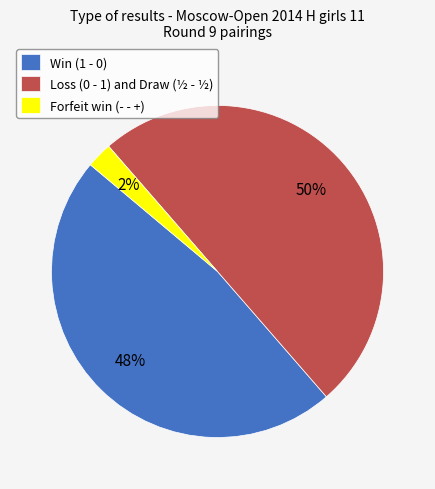

Do Forfeit win (- - +) and Loss (0 - 1) and Draw (½ - ½) together represent more than half of the pie?

Yes